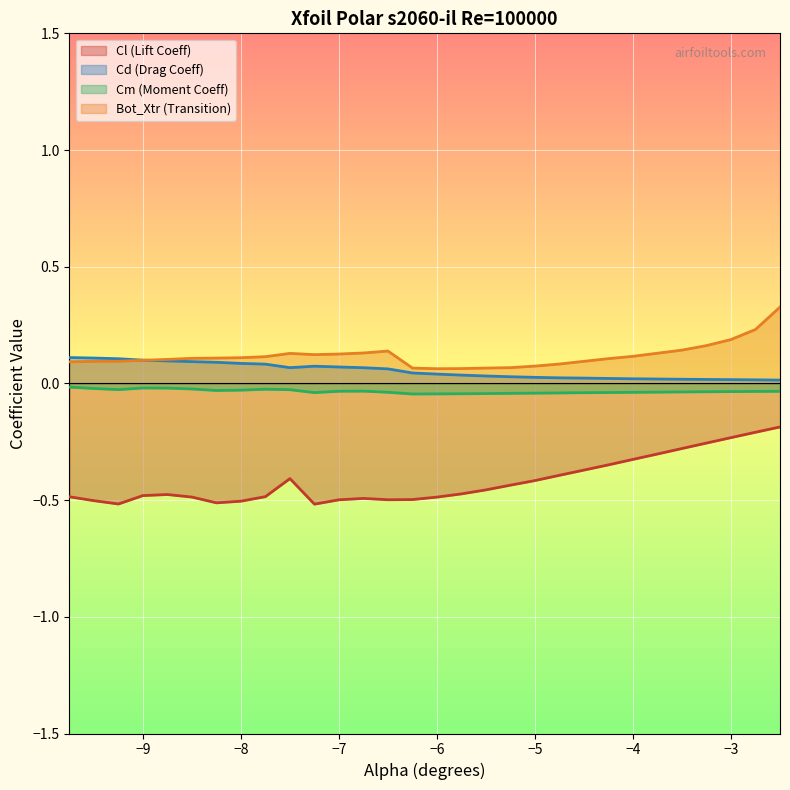

What is the greatest value displayed?

0.3